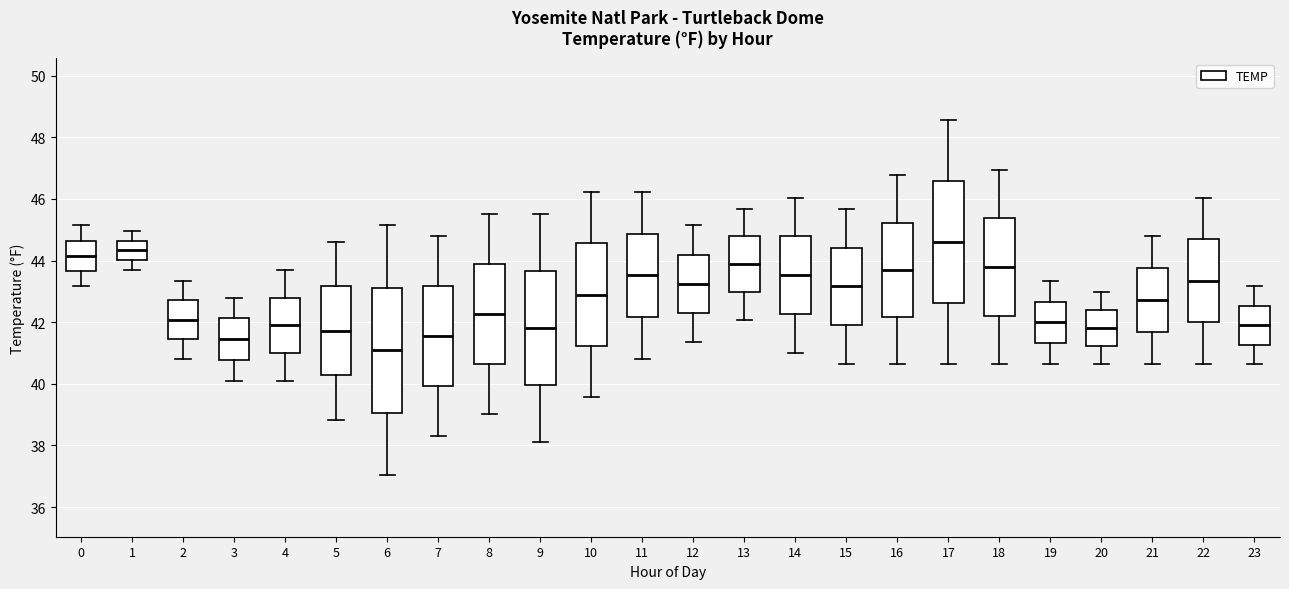

Reading left to right, transcribe this box plot: for each box, give where its median line is, the range the box spans, and where its two whiskers end, as read against the y-axis. The values are not printed on the chart, so give them approximately, as read against the axis.

0: median 44.2, box 43.6 to 44.6, whiskers 43.2 to 45.2
1: median 44.4, box 44.0 to 44.6, whiskers 43.8 to 45.0
2: median 42.0, box 41.4 to 42.8, whiskers 40.8 to 43.4
3: median 41.4, box 40.8 to 42.2, whiskers 40.2 to 42.8
4: median 42.0, box 41.0 to 42.8, whiskers 40.2 to 43.8
5: median 41.8, box 40.2 to 43.2, whiskers 38.8 to 44.6
6: median 41.0, box 39.0 to 43.2, whiskers 37.0 to 45.2
7: median 41.6, box 40.0 to 43.2, whiskers 38.4 to 44.8
8: median 42.2, box 40.6 to 43.8, whiskers 39.0 to 45.6
9: median 41.8, box 40.0 to 43.6, whiskers 38.2 to 45.6
10: median 42.8, box 41.2 to 44.6, whiskers 39.6 to 46.2
11: median 43.6, box 42.2 to 44.8, whiskers 40.8 to 46.2
12: median 43.2, box 42.4 to 44.2, whiskers 41.4 to 45.2
13: median 43.8, box 43.0 to 44.8, whiskers 42.0 to 45.6
14: median 43.6, box 42.2 to 44.8, whiskers 41.0 to 46.0
15: median 43.2, box 42.0 to 44.4, whiskers 40.6 to 45.6
16: median 43.8, box 42.2 to 45.2, whiskers 40.6 to 46.8
17: median 44.6, box 42.6 to 46.6, whiskers 40.6 to 48.6
18: median 43.8, box 42.2 to 45.4, whiskers 40.6 to 47.0
19: median 42.0, box 41.4 to 42.6, whiskers 40.6 to 43.4
20: median 41.8, box 41.2 to 42.4, whiskers 40.6 to 43.0
21: median 42.8, box 41.6 to 43.8, whiskers 40.6 to 44.8
22: median 43.4, box 42.0 to 44.6, whiskers 40.6 to 46.0
23: median 42.0, box 41.2 to 42.6, whiskers 40.6 to 43.2